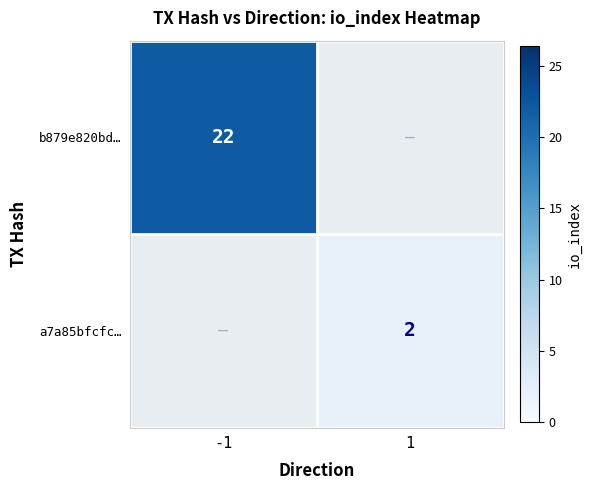

What is the total value across all series at 1?

2